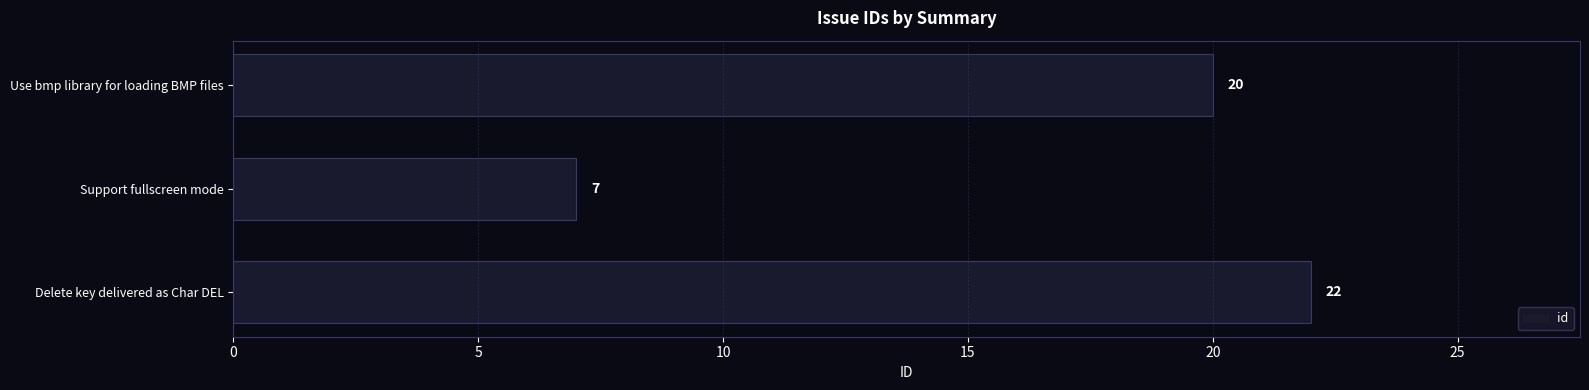

How many distinct data groups are displayed?

1